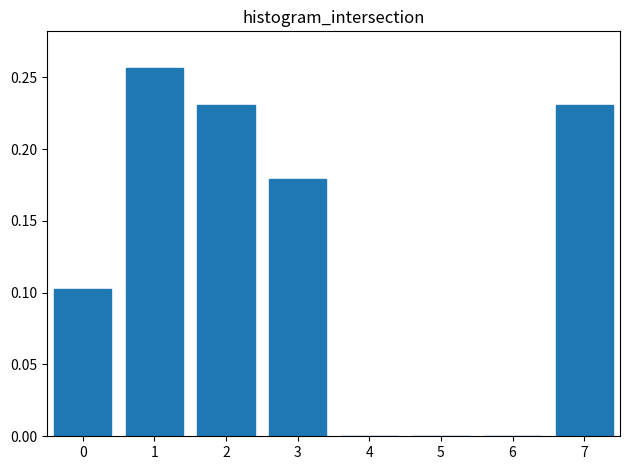

The value at 4 is 0.1. True or false?

False